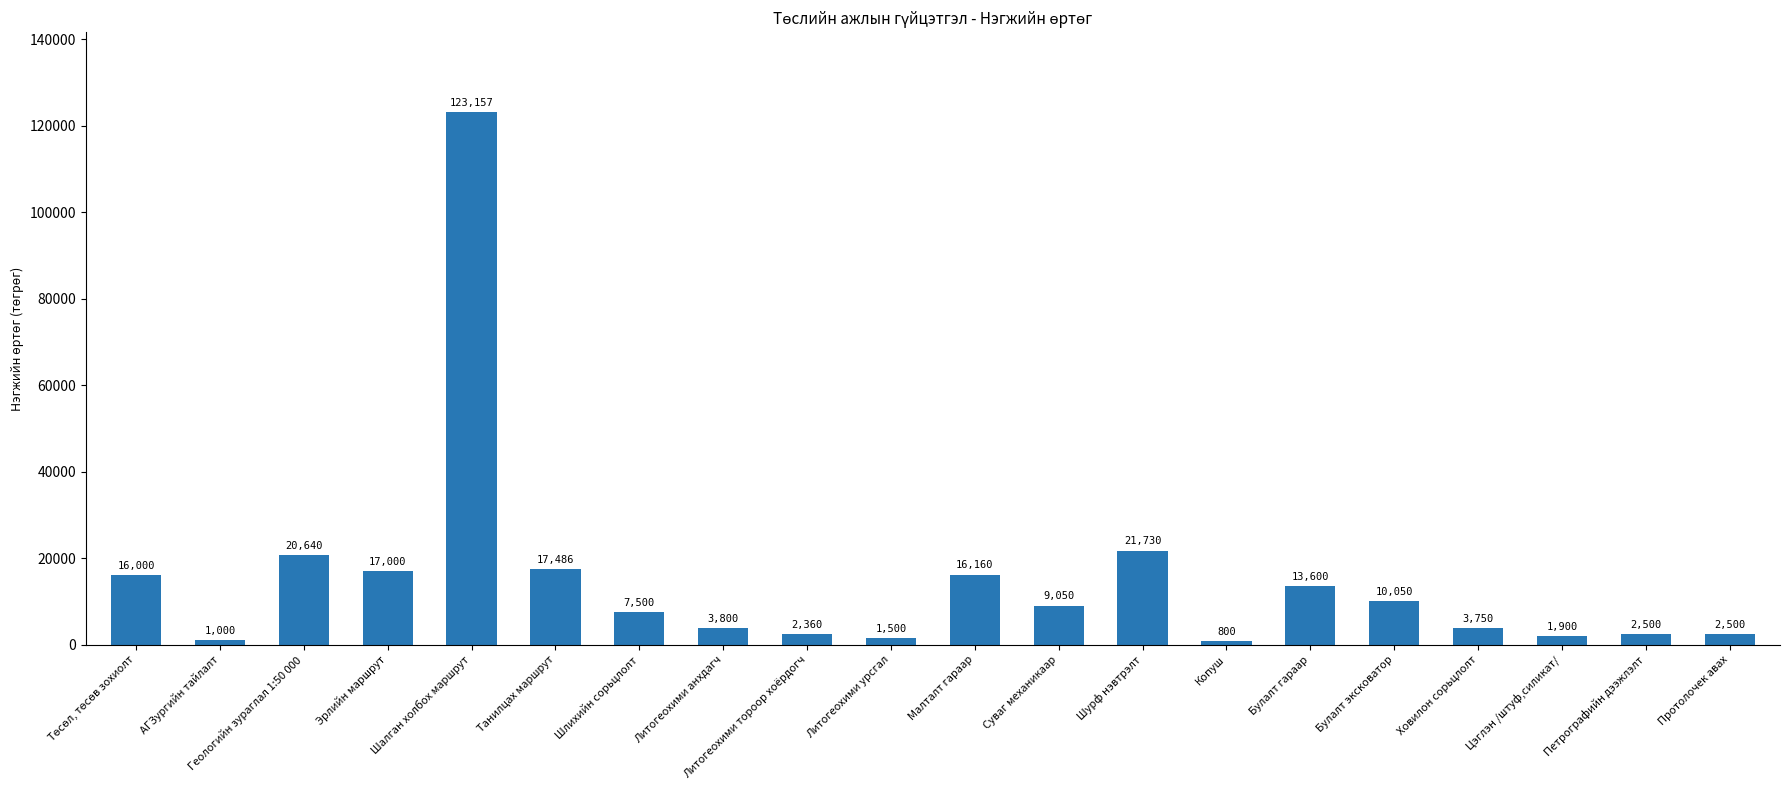

What is the sum of the values at Литогеохими тороор хоёрдогч and Литогеохими урсгал?

3860